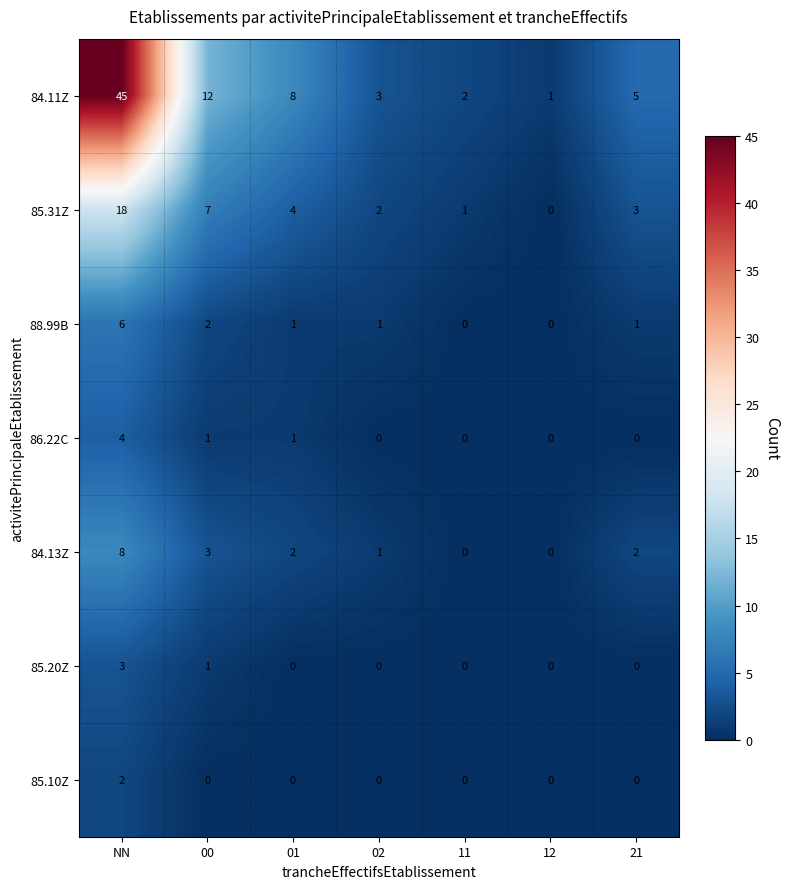

Where is 84.11Z nearest to the value 23?

00